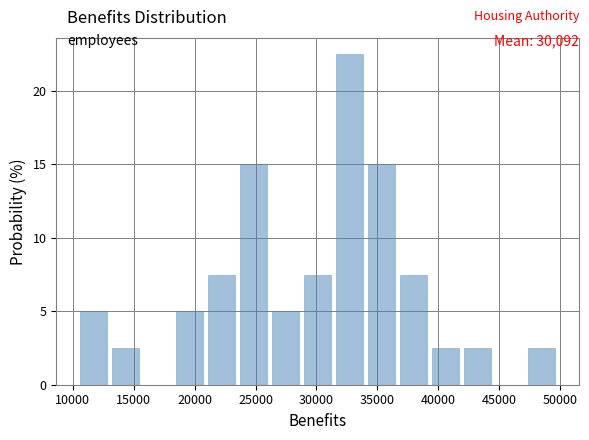

Which range on the x-axis has the tallest bar?

31500 to 34000